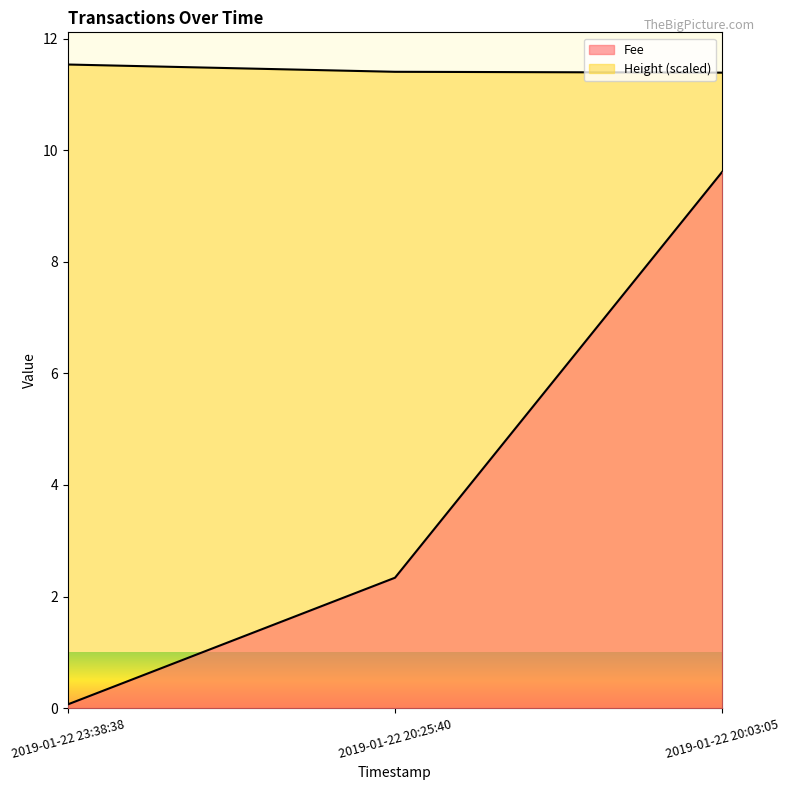

How many lines are shown in the chart?

2